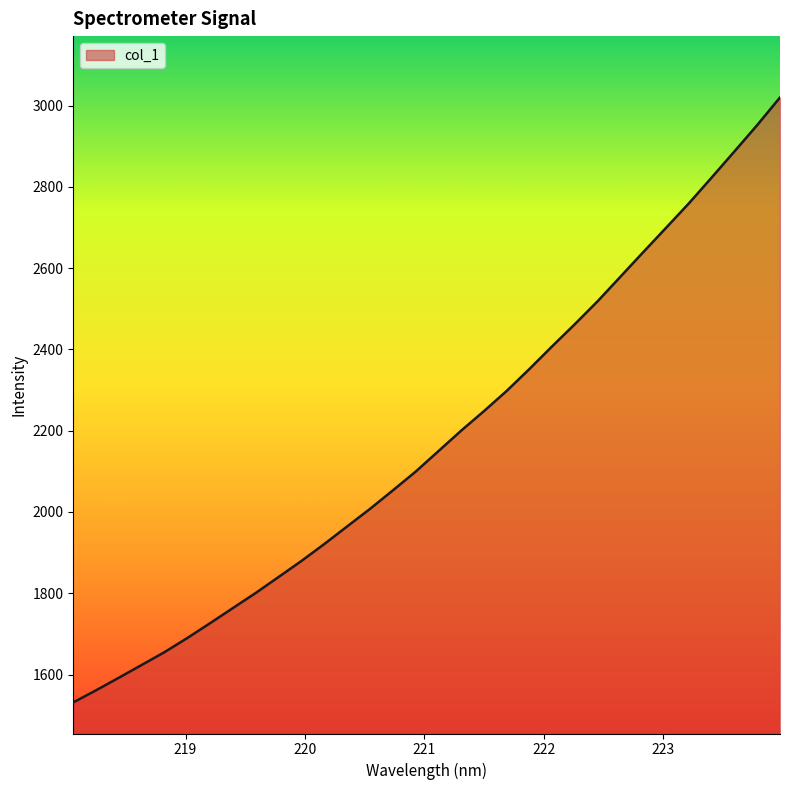

How many lines are shown in the chart?

1